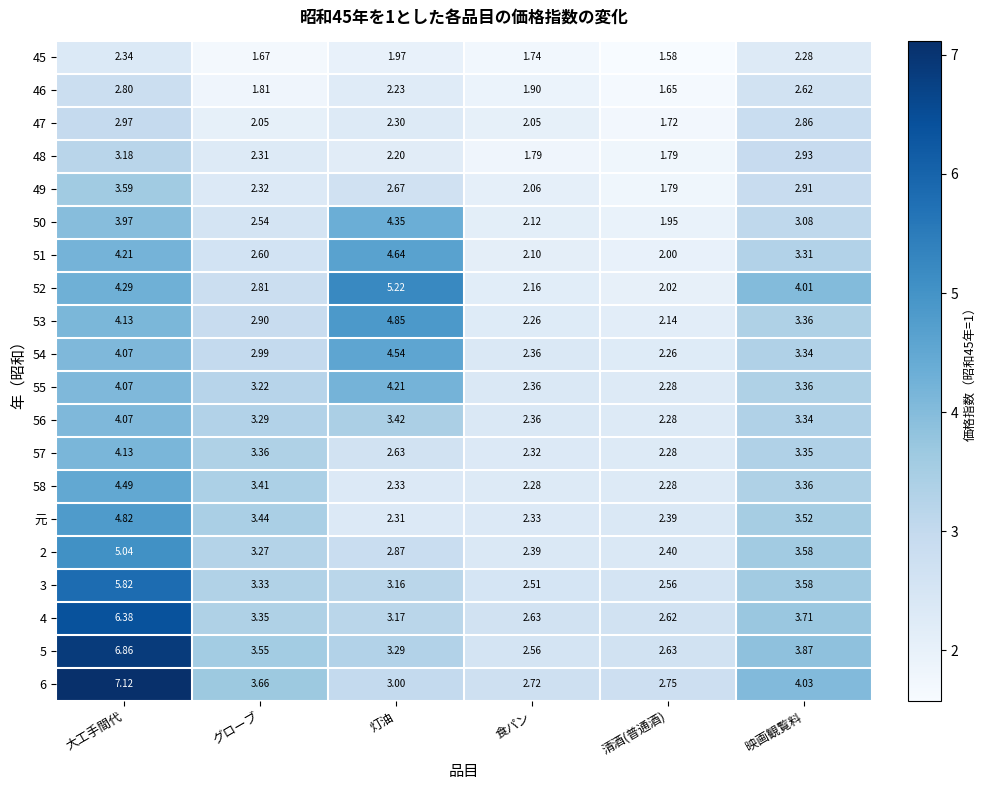

Is the value of 52 at グローブ greater than the value of 53 at 清酒(普通酒)?

Yes